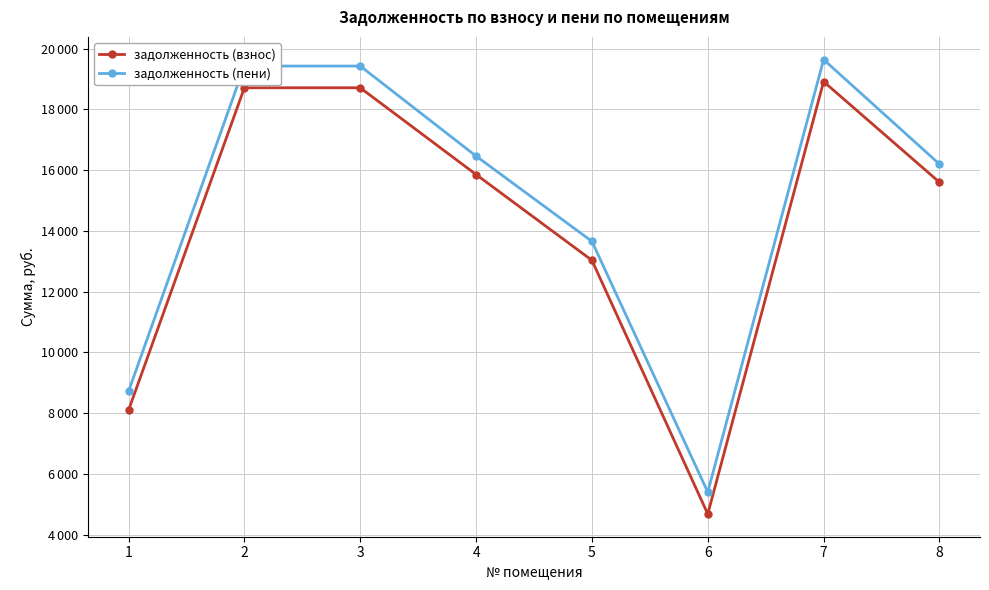

What is the average value of the задолженность (взнос) series?

14201.3